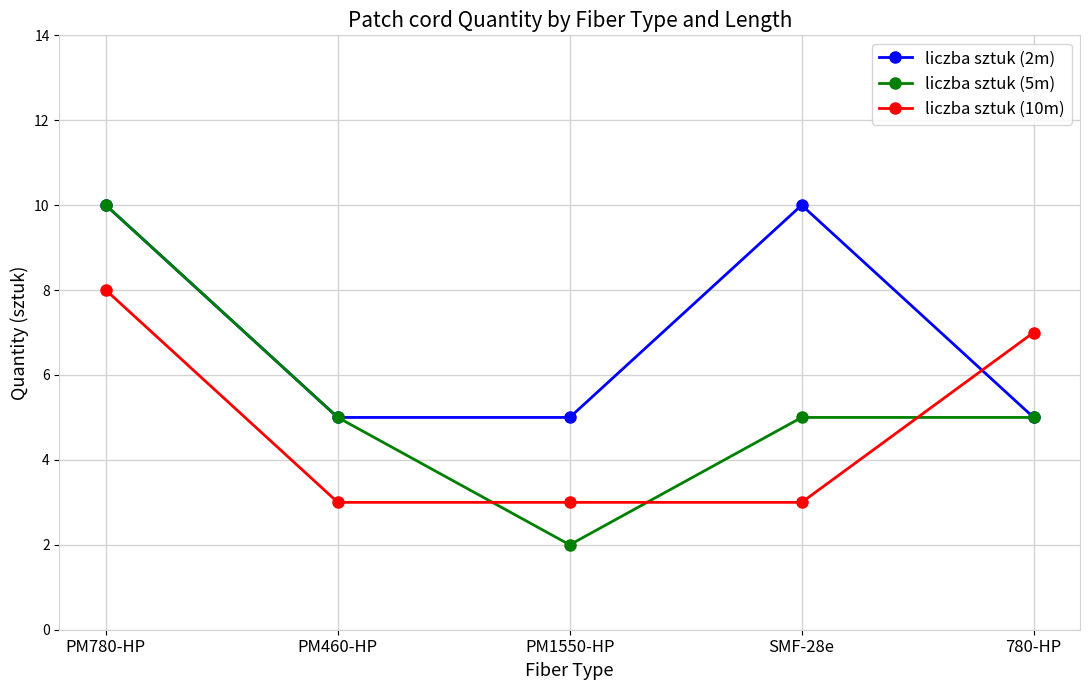

At which category is the sum across all series the highest?

PM780-HP